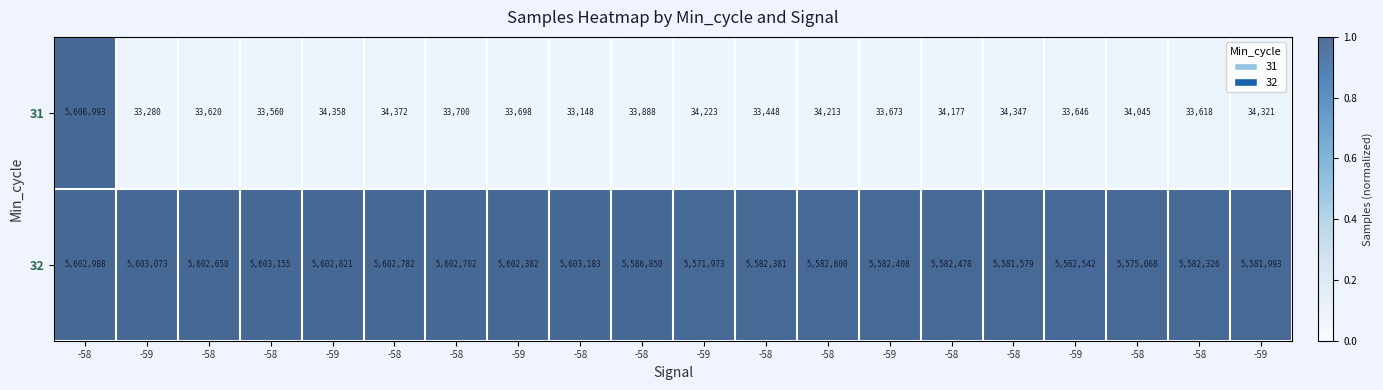

Which series has the largest total across all categories?

32